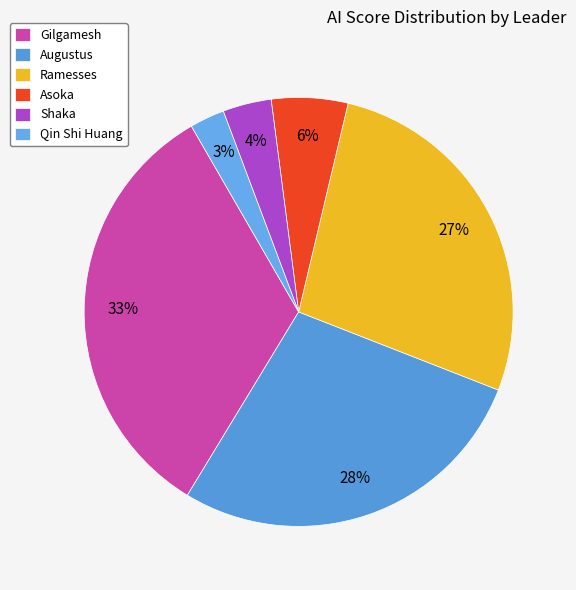

True or false: Asoka accounts for 6% of the total.

True